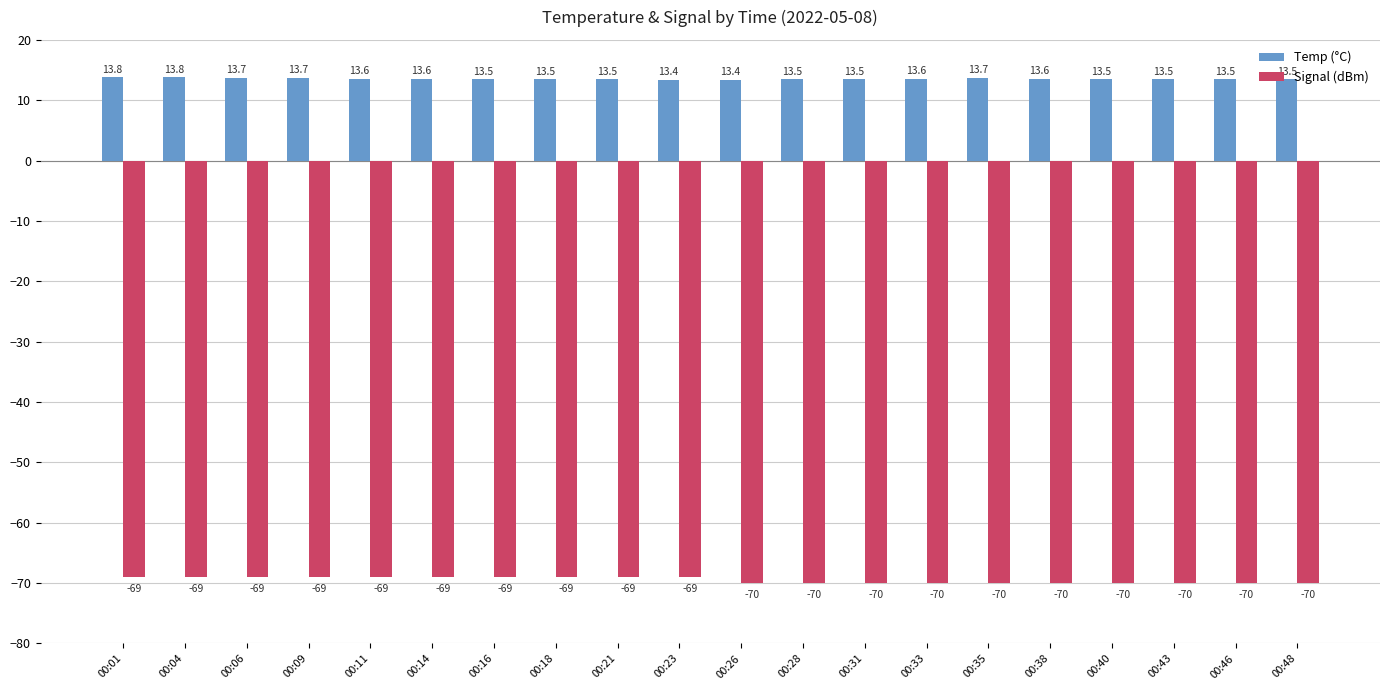

How many values in the Signal (dBm) series are below -69?

10